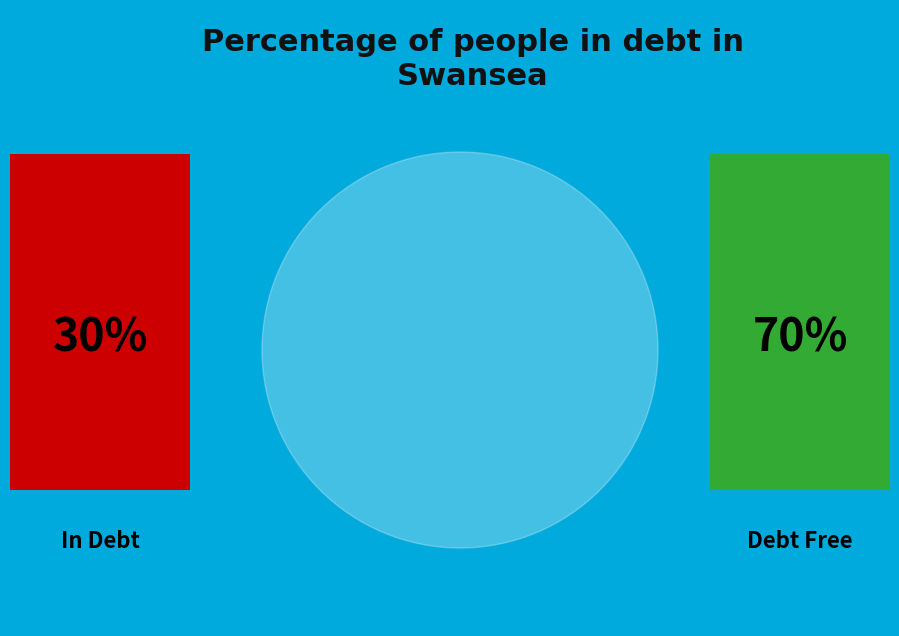

The 6 slice represents 15% of the pie. True or false?

False